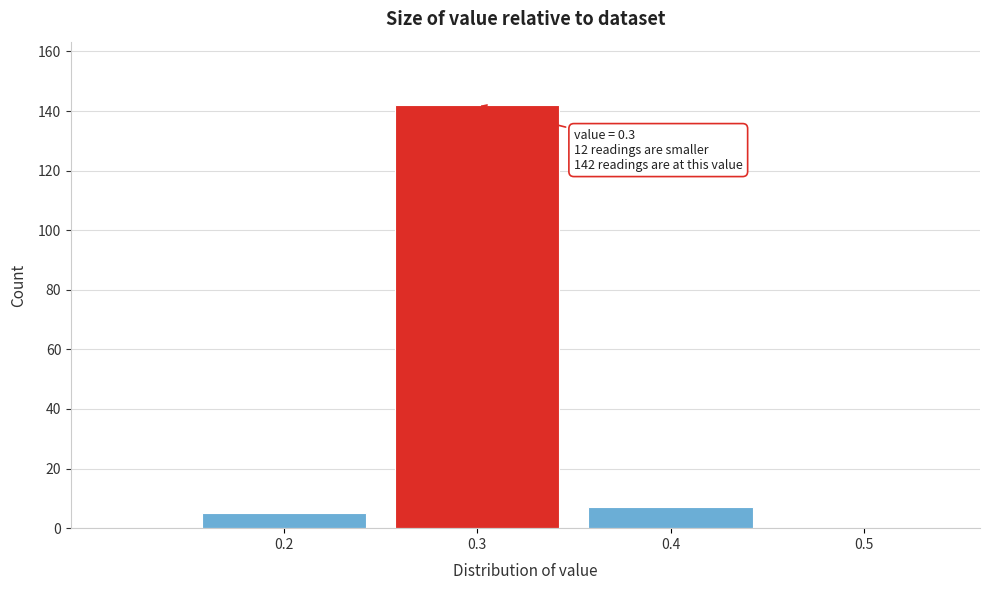

Which range on the x-axis has the tallest bar?

0.25 to 0.35